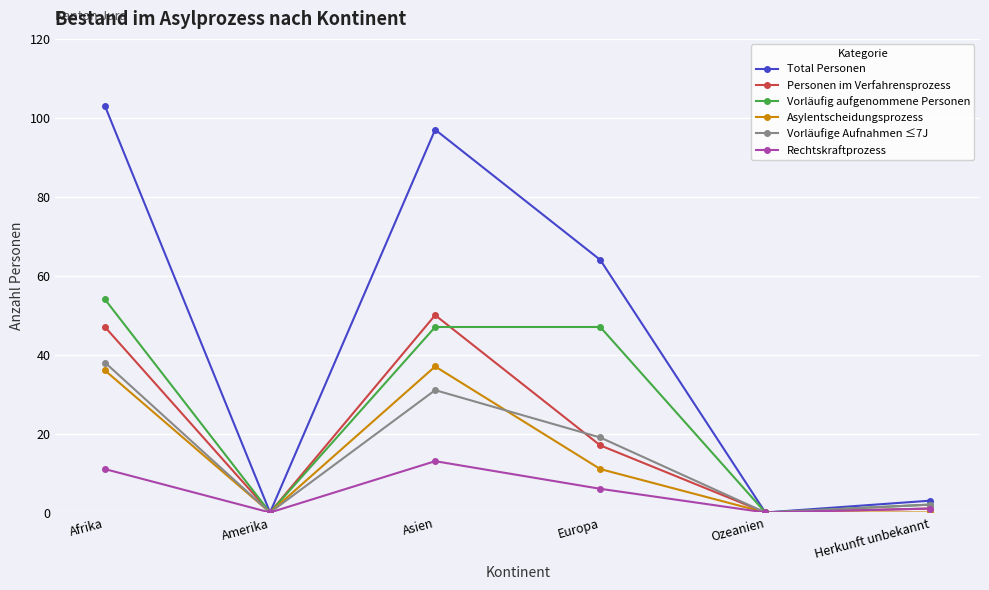

Which series changed the most between Europa and Herkunft unbekannt?

Total Personen